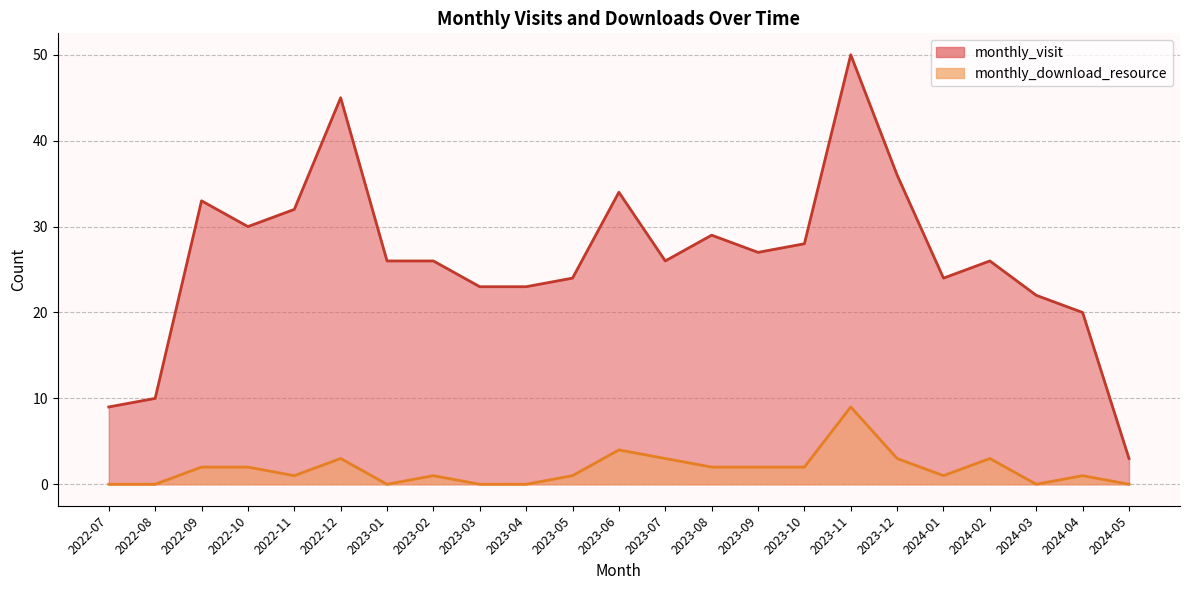

True or false: monthly_visit has a value of 39 at 2023-09.

False